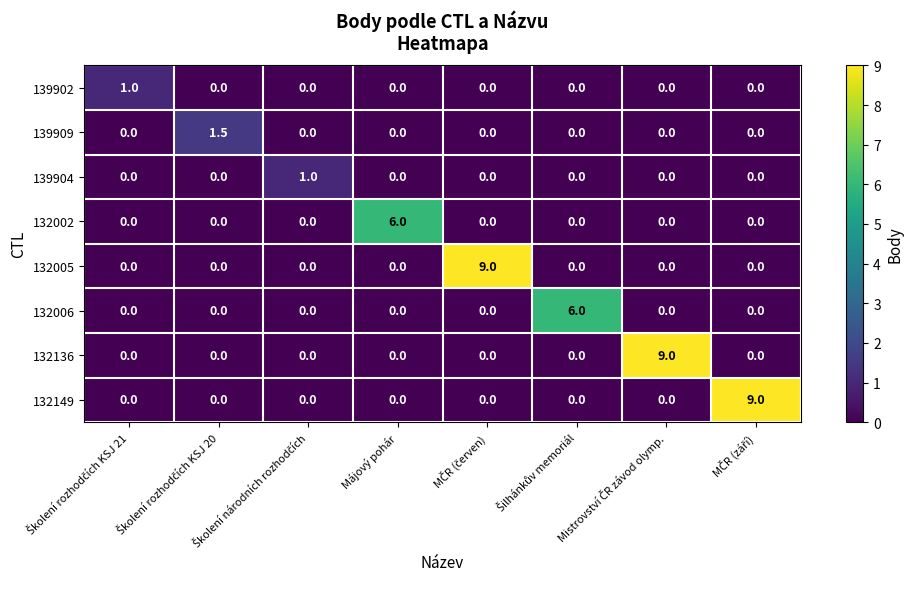

At how many categories does at least one series exceed 5?

5